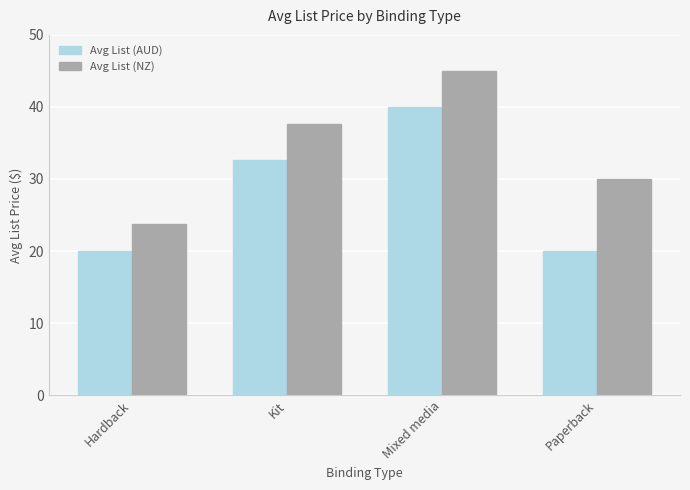

Count the number of categories in the chart.

4